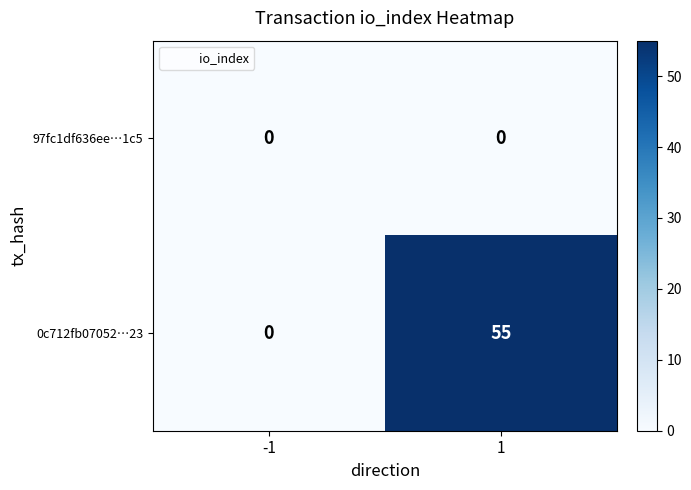

List the series in order of their peak value, lowest first.

97fc1df636ee…1c5, 0c712fb07052…23